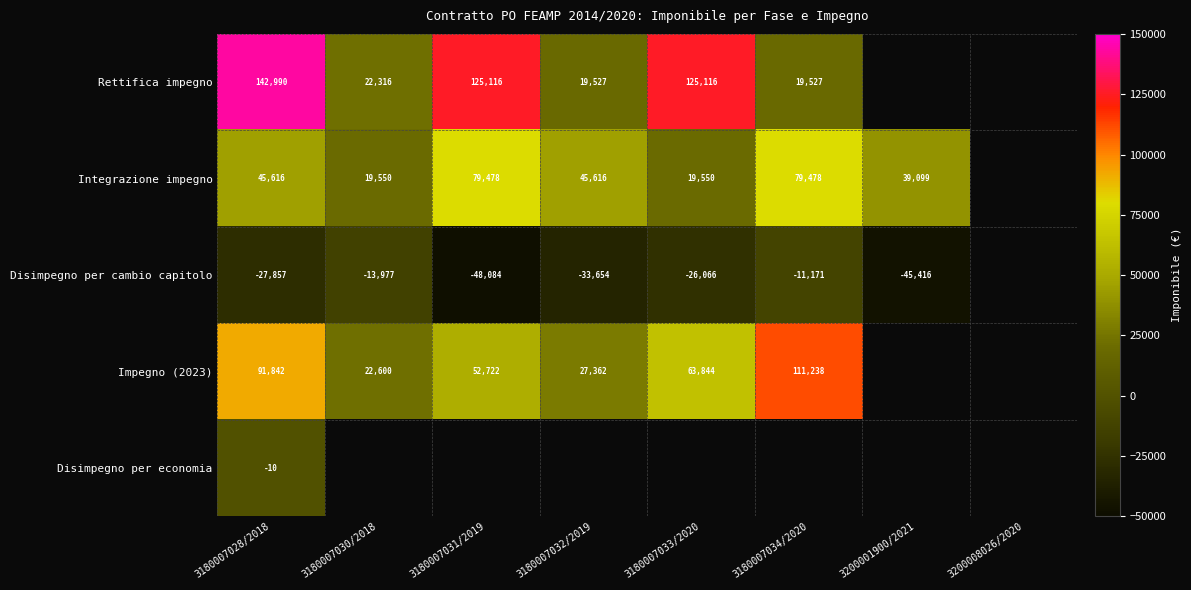

What is the minimum value for Integrazione impegno?

19549.6